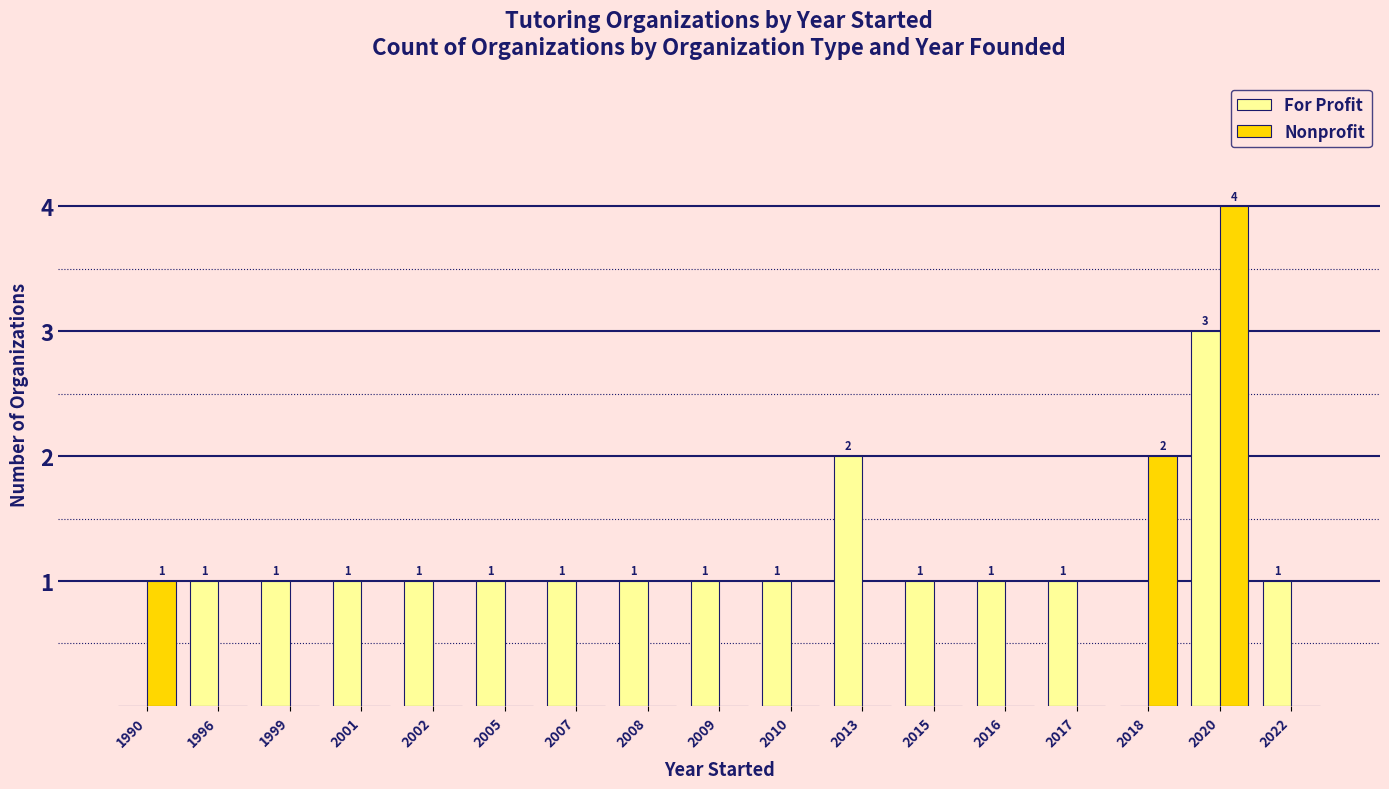

How many groups of bars are there?

17